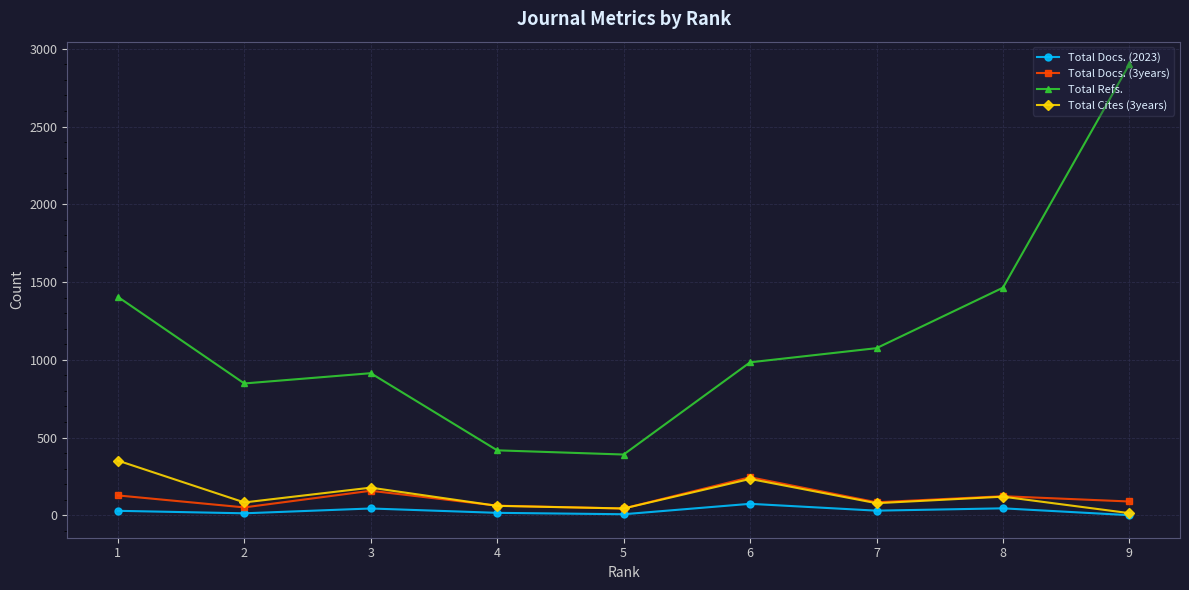

True or false: Total Docs. (3years) and Total Cites (3years) intersect in this chart.

True